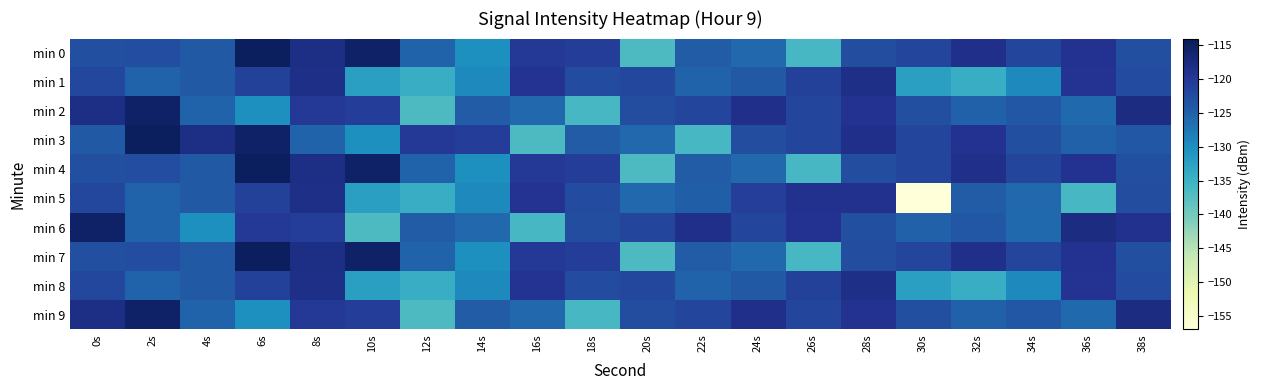

What is the minimum value shown in the chart?

-156.9